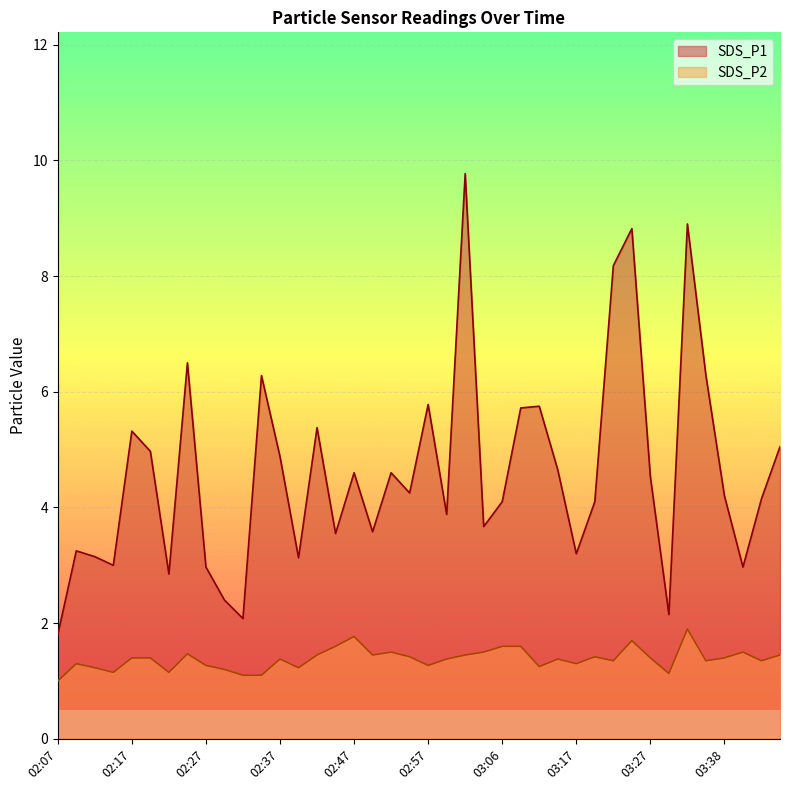

The SDS_P1 series shows 1.9 at 02:19. True or false?

False